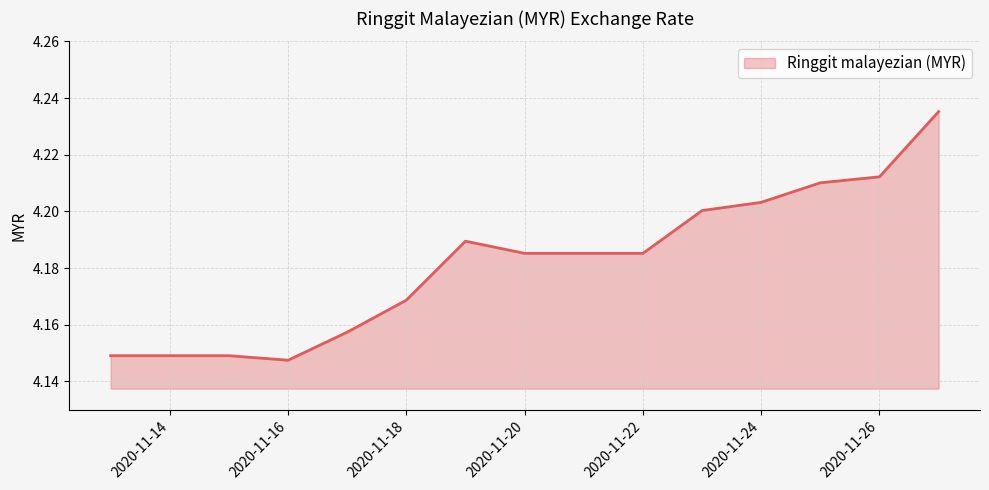

How many lines are shown in the chart?

1